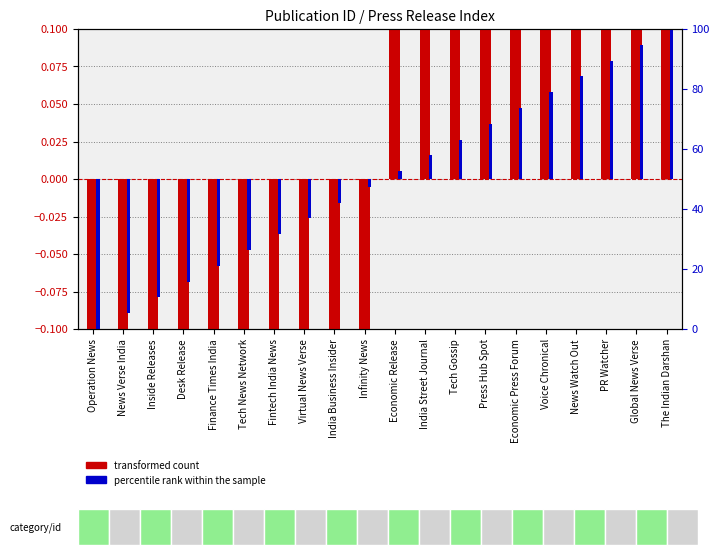

The percentile rank within the sample series shows 0.1 at News Watch Out. True or false?

True